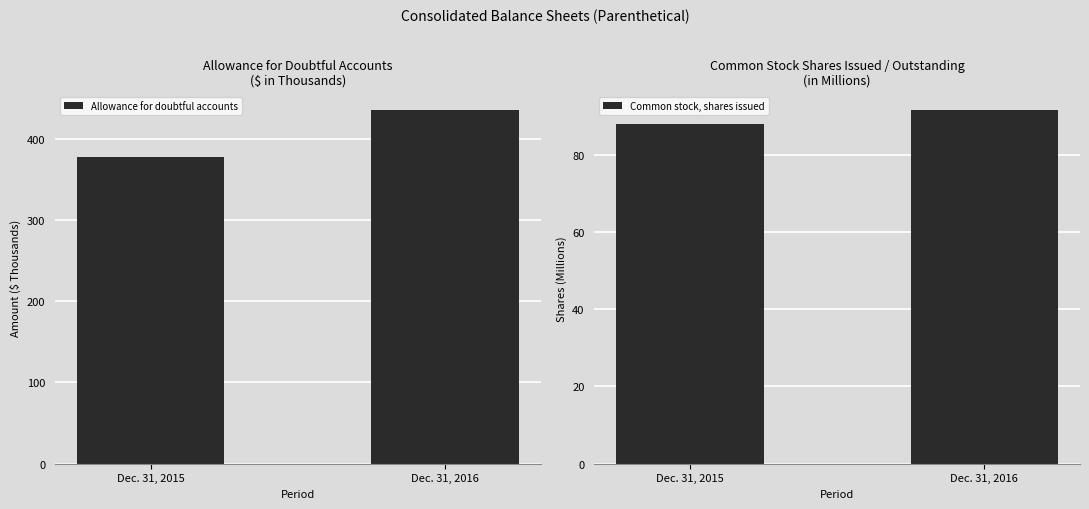

Between Dec. 31, 2015 and Dec. 31, 2016, which series saw the biggest shift?

Allowance for doubtful accounts